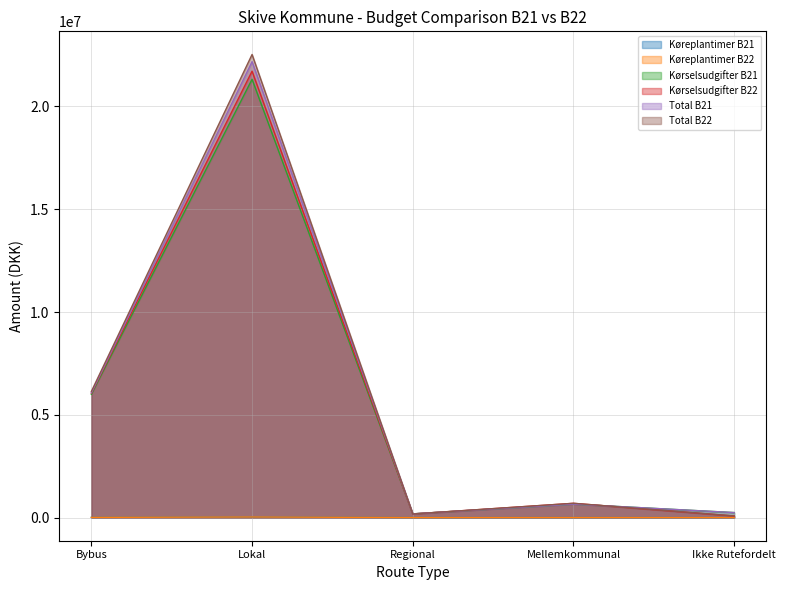

What is the average value of the Køreplantimer B22 series?

7928.9